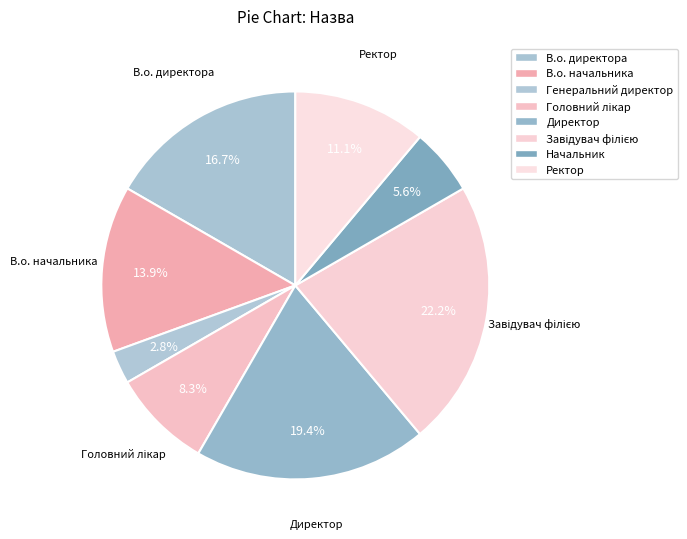

Which category has the biggest portion of the pie?

Завідувач філією